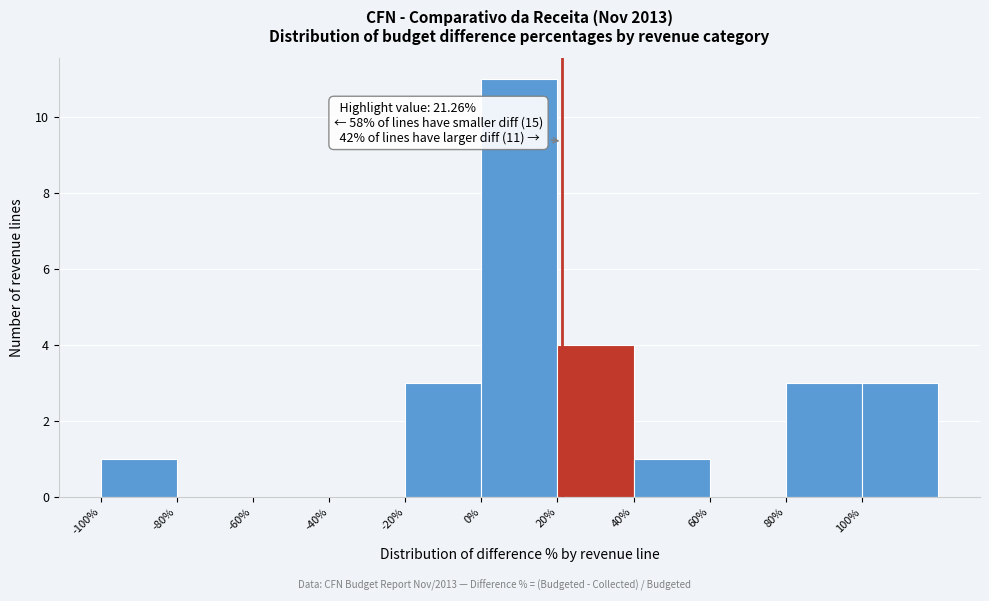

Over which range of the x-axis is the bar tallest?

0 to 20